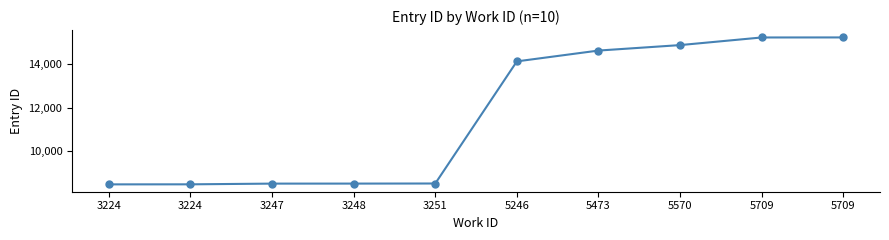

How many values are below 14132?

5